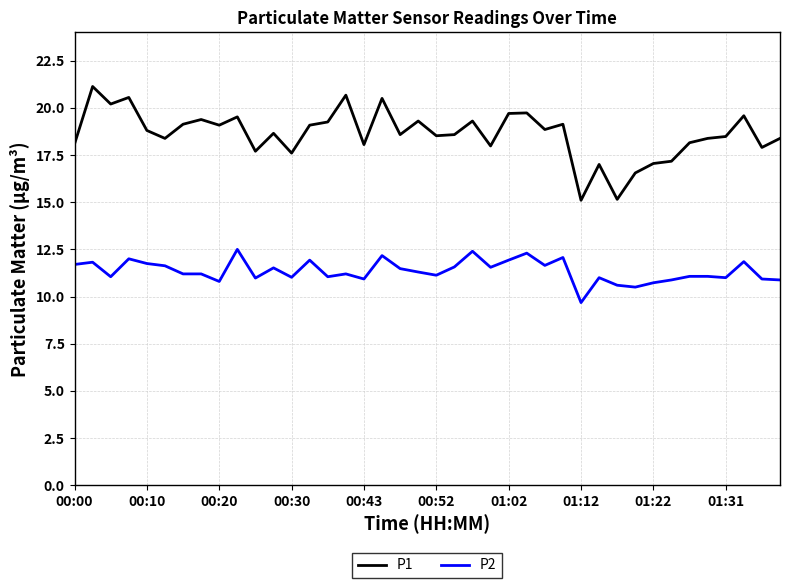

What is the highest value of the P2 series?

12.5